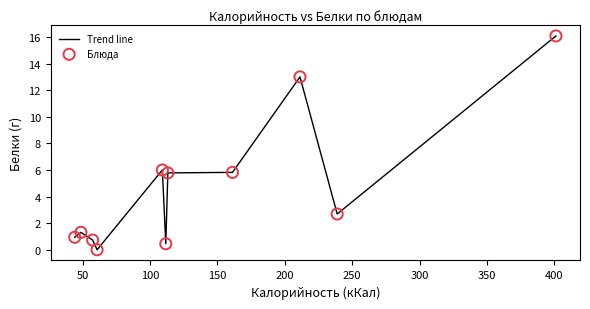

What is the maximum value shown in the chart?

16.1